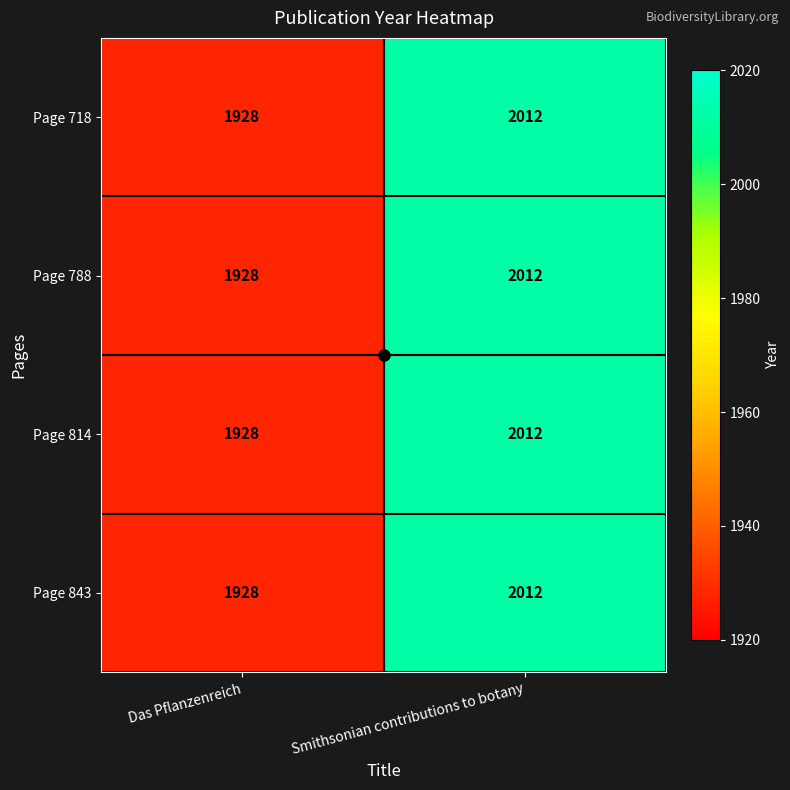

What is the minimum value shown in the chart?

1928